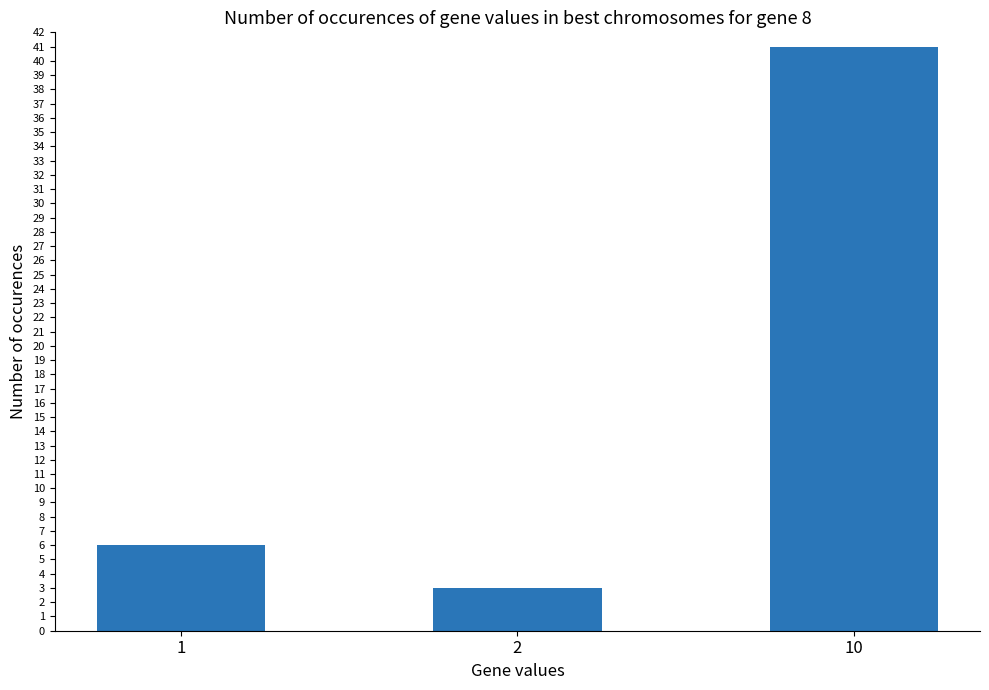

What is the sum of the values at 1 and 2?

9